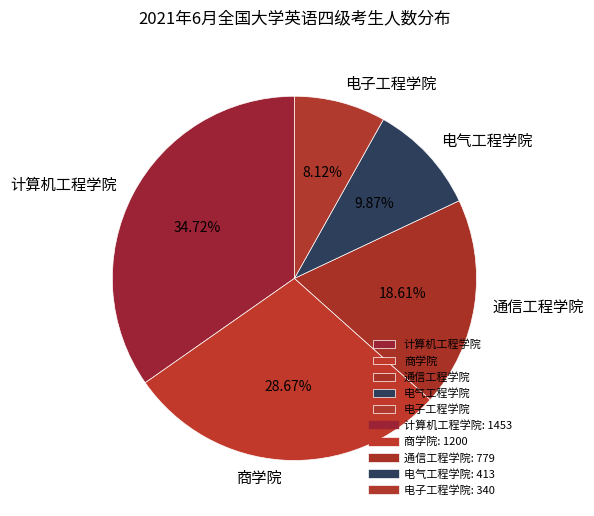

To the nearest percent, what is the average slice percentage?

20%